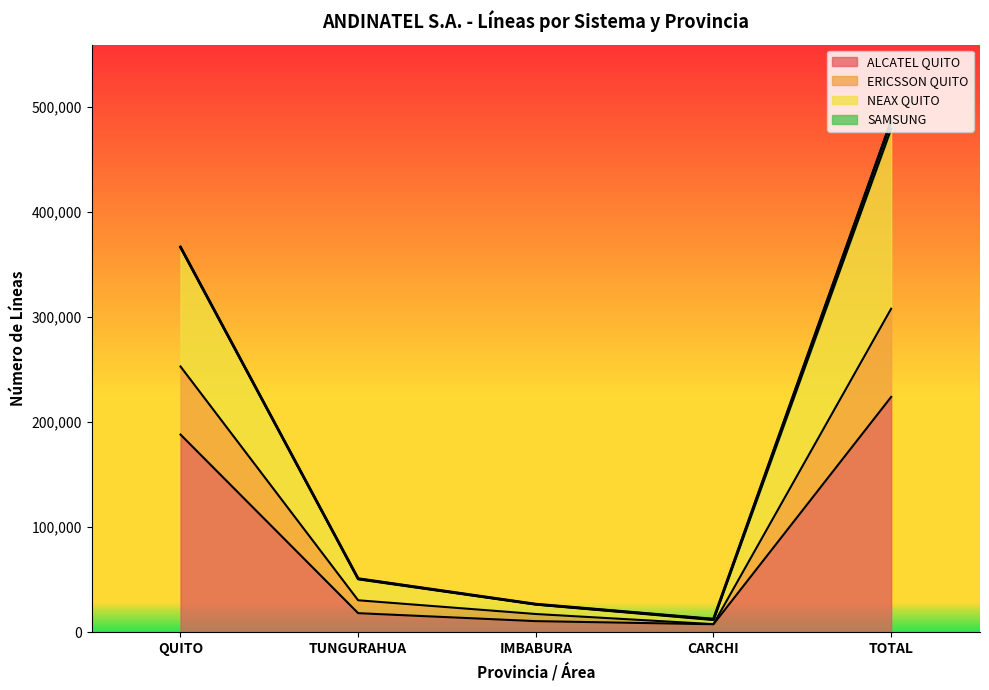

At which label is ALCATEL QUITO closest to 115690?

QUITO